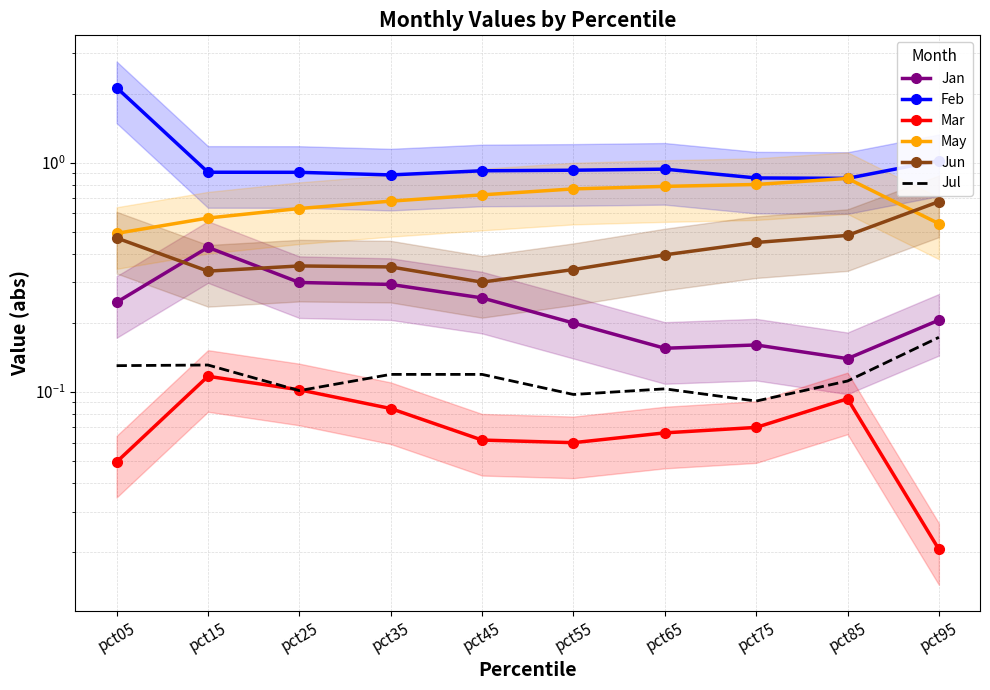

What are all the series names shown in the legend?

Jan, Feb, Mar, May, Jun, Jul